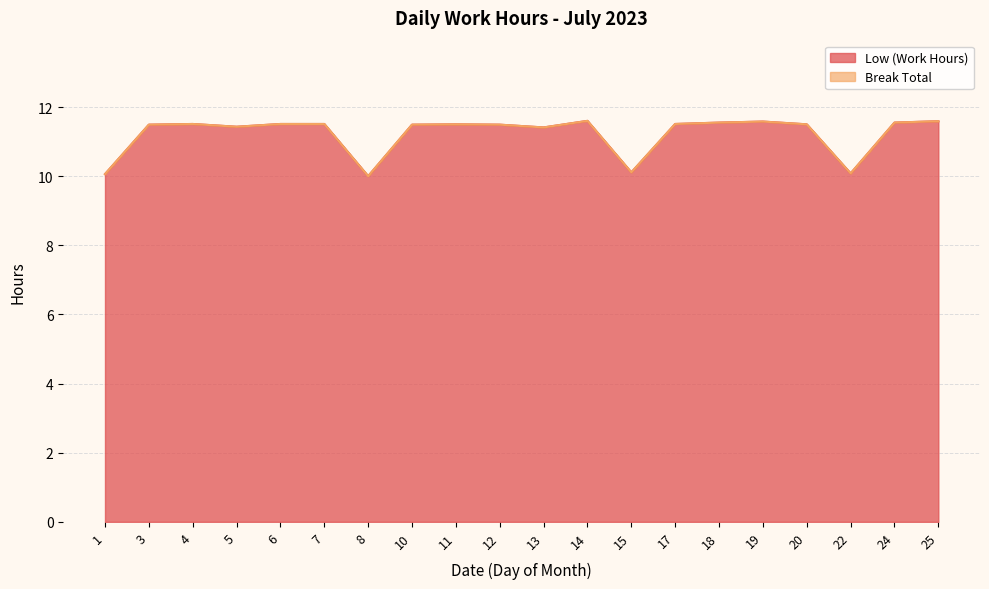

True or false: the data shows 3.6 at 10.

False